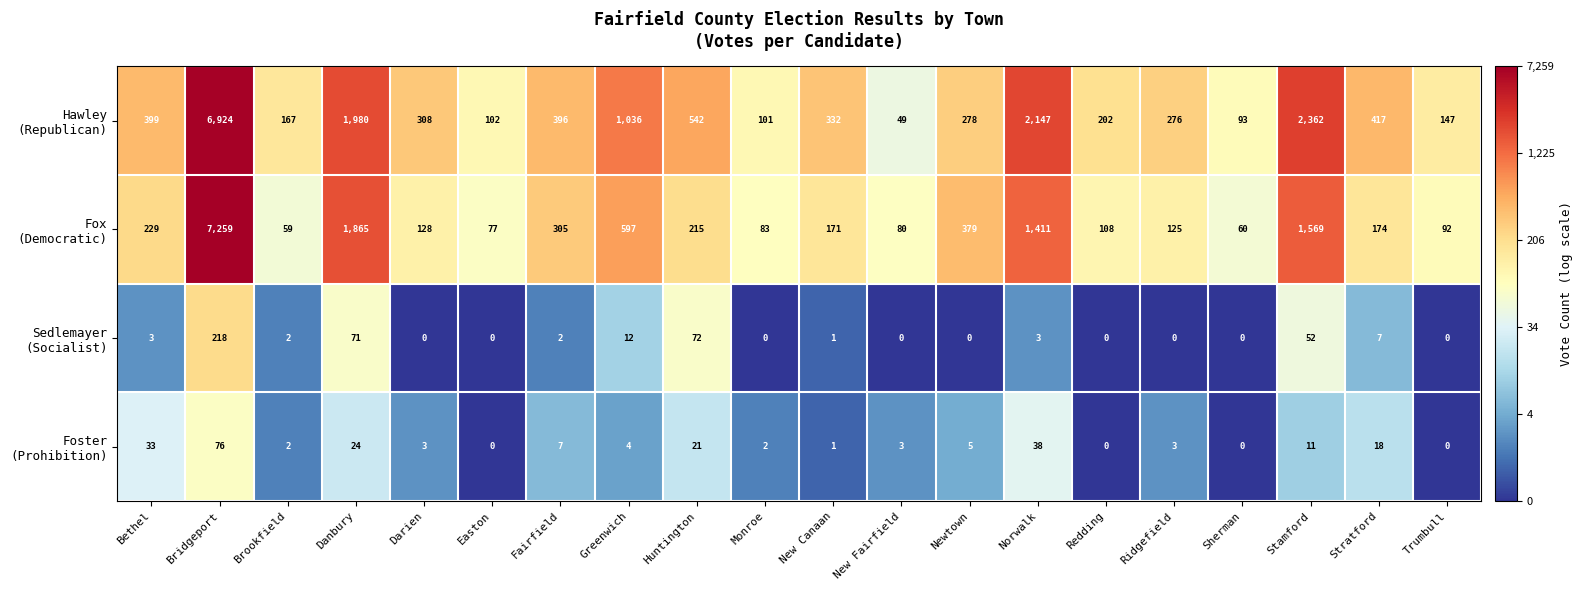

What is the spread (max minus min) of values at Newtown?

379